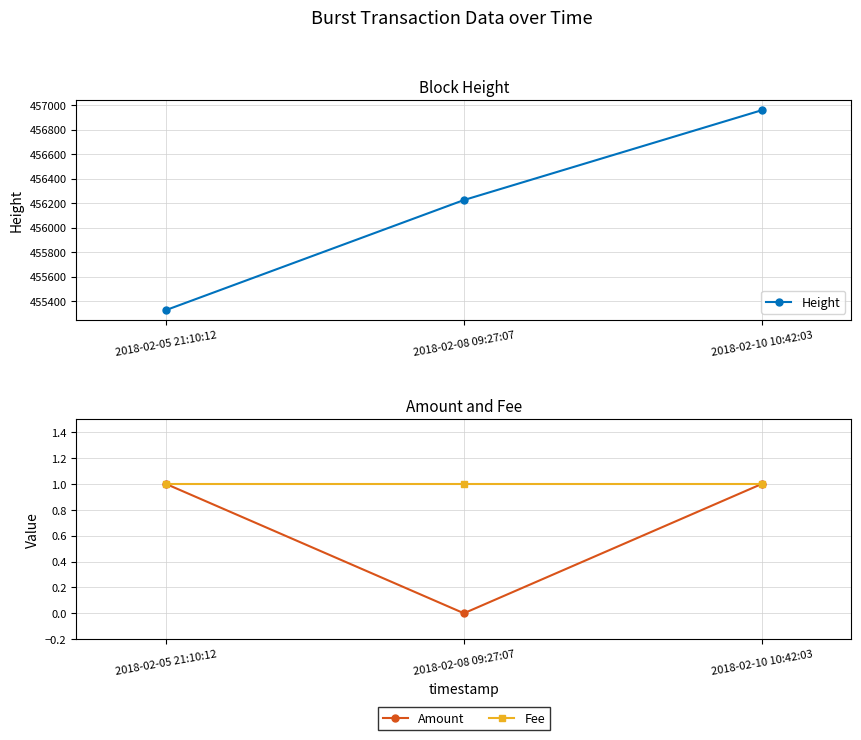

How many lines are shown in the chart?

3